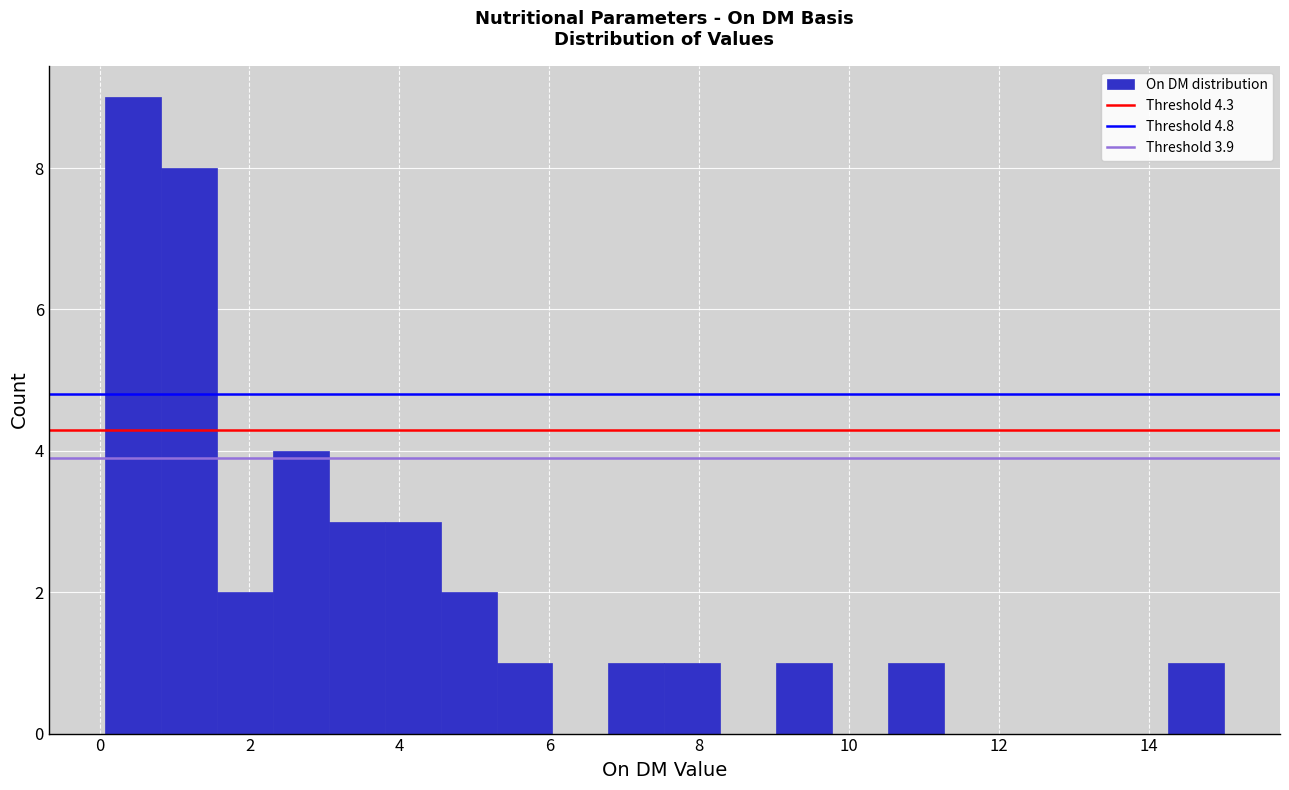

Read against the x-axis, roughly where is the centre of the tallest bar?

0.4